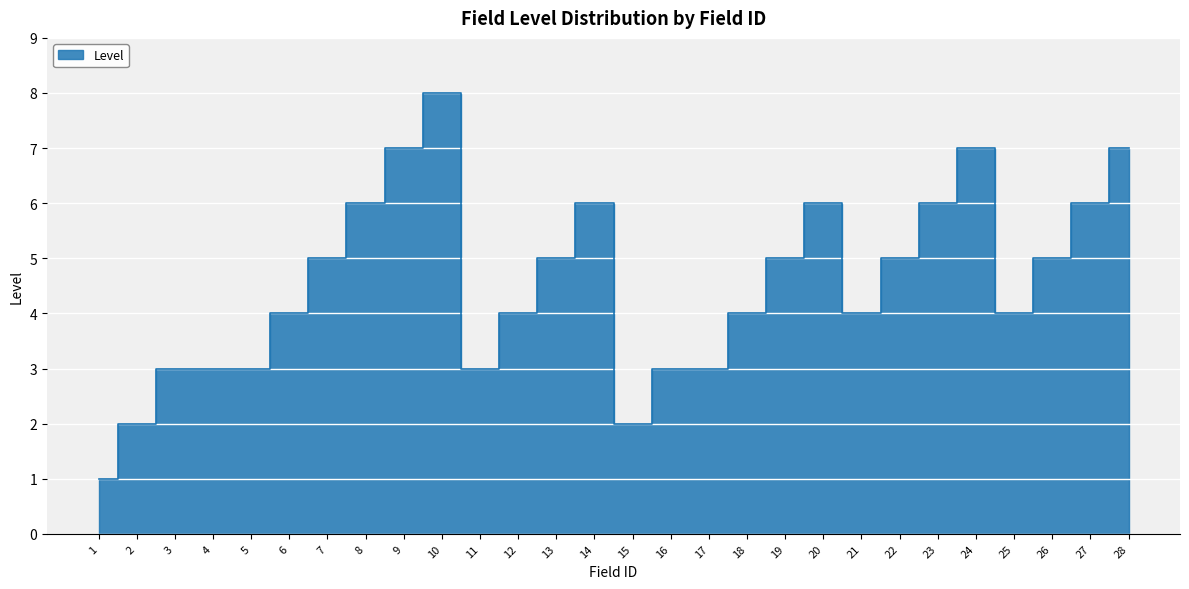

What is the value of the 3rd point from the left?

3